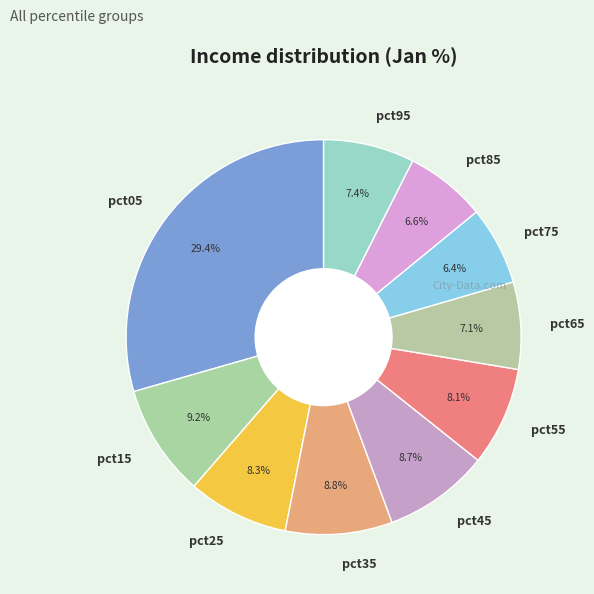

Does pct65 represent more than half of the total?

No